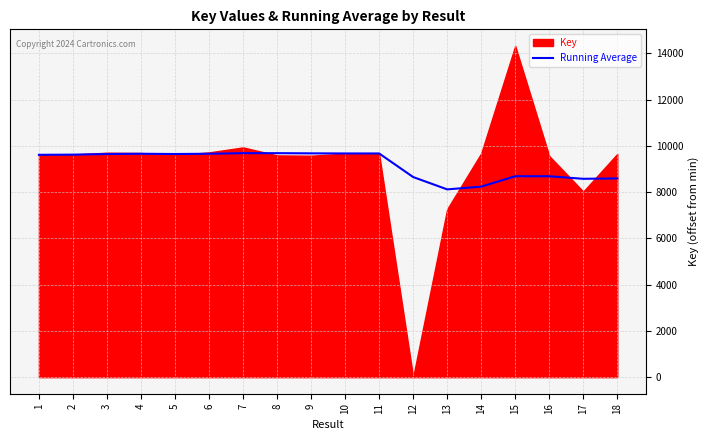

What is the lowest value of the Running Average series?

8115.5